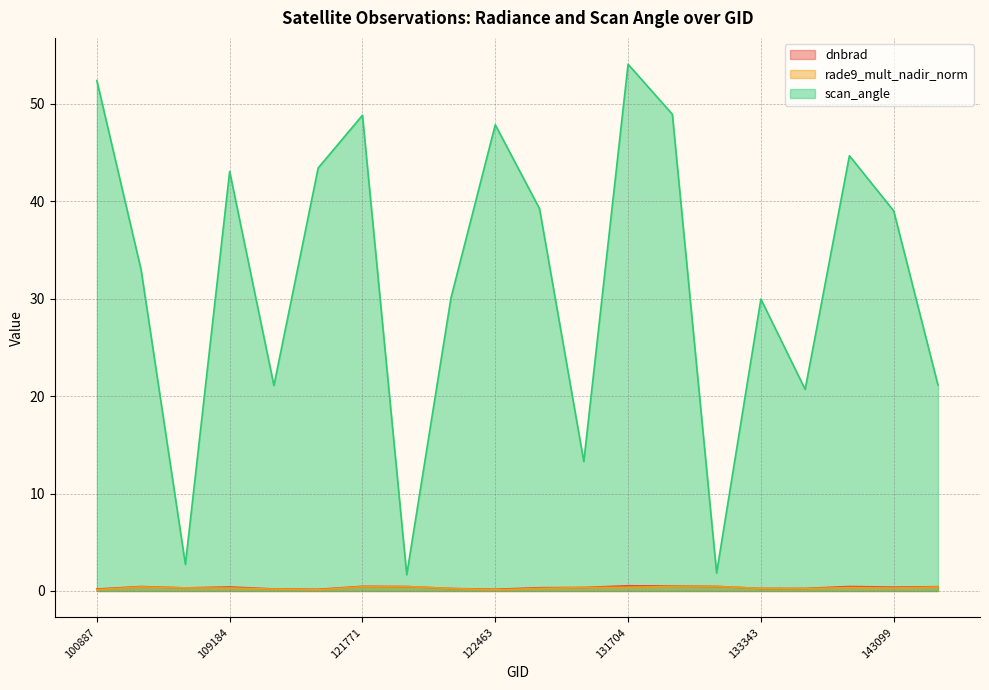

Count the dnbrad values in the range 0 to 1.

20